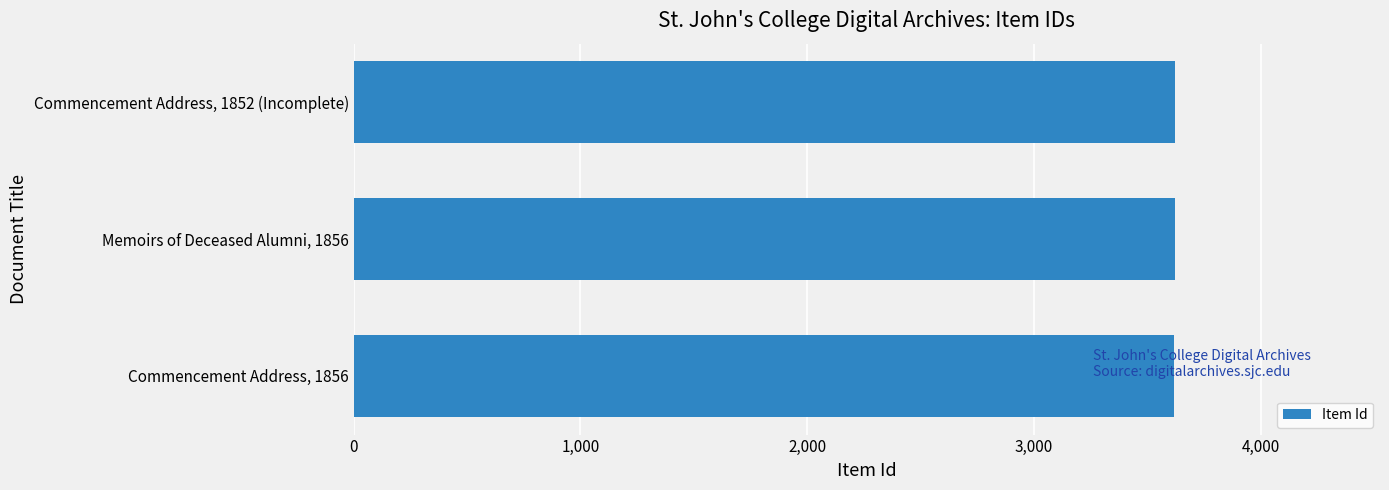

What is the average value?

3620